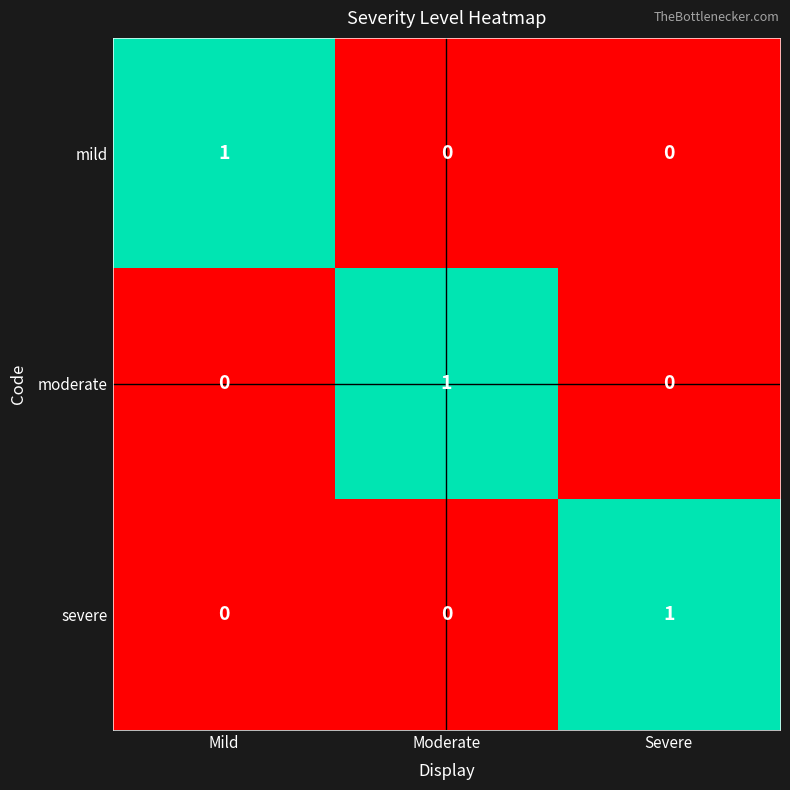

At how many categories does at least one series exceed 0?

3